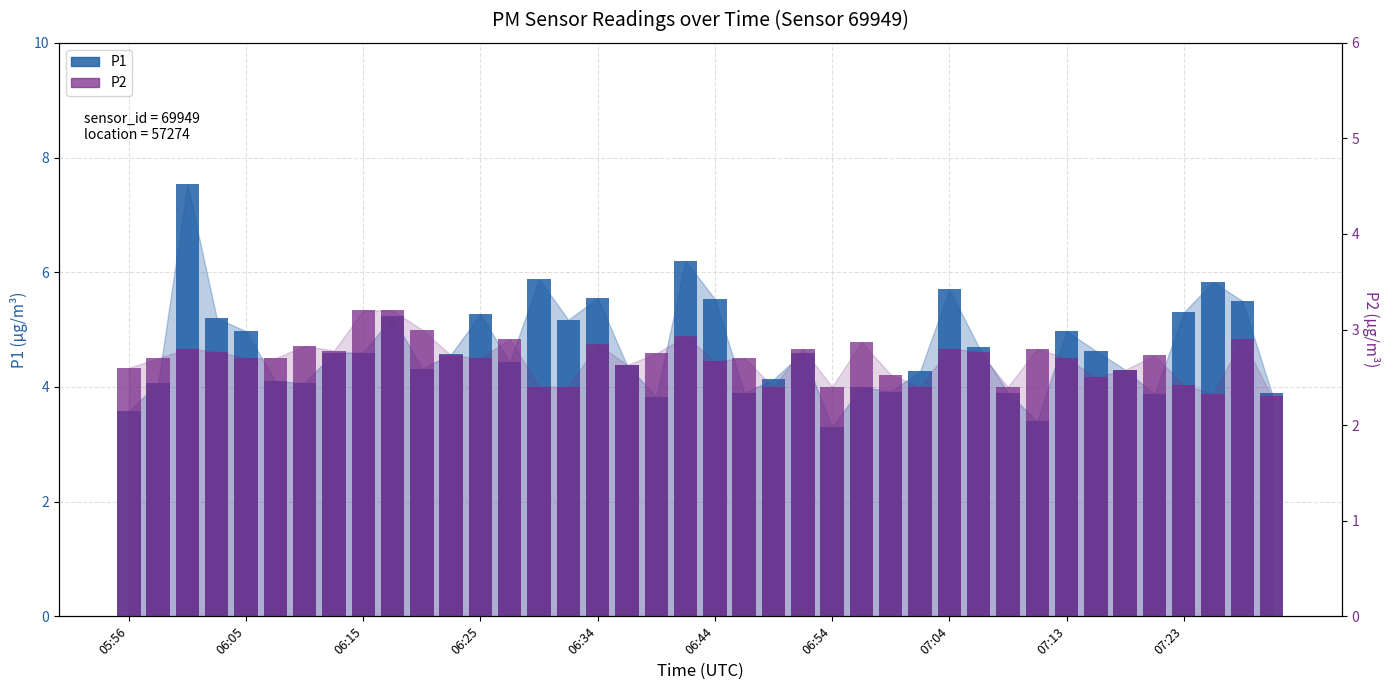

What is the total value across all series at 27?

6.7